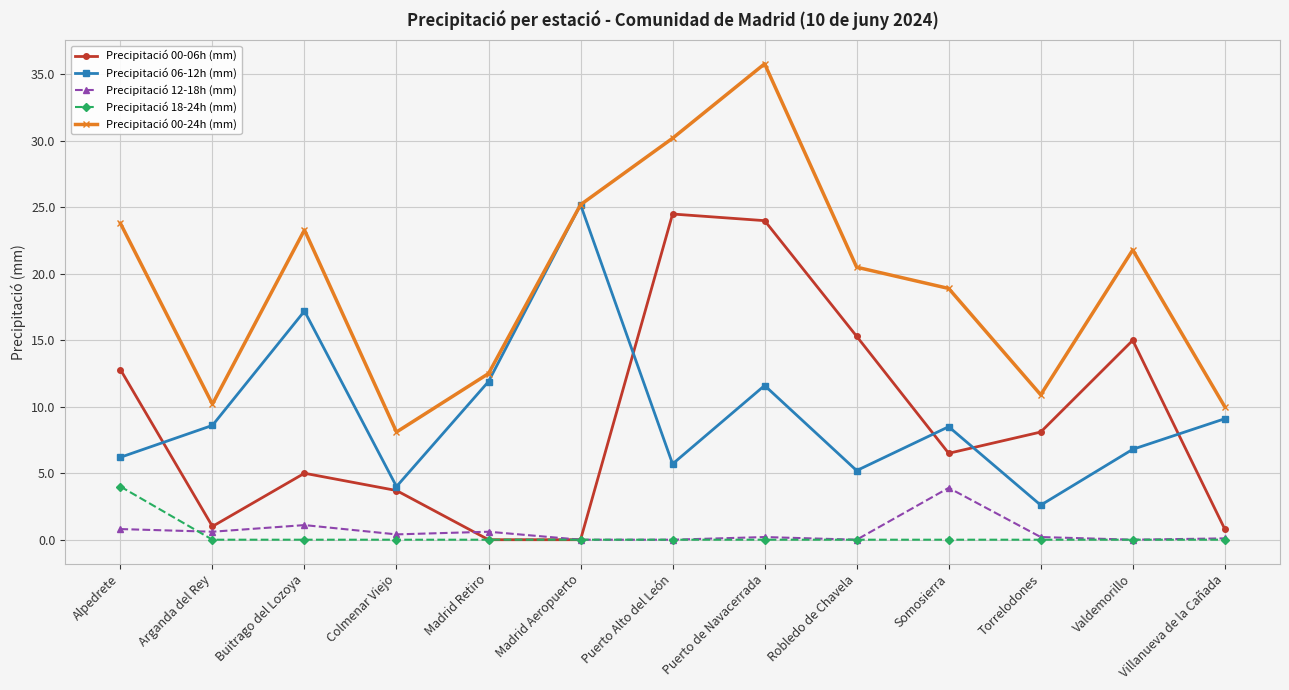

What are all the series names shown in the legend?

Precipitació 00-06h (mm), Precipitació 06-12h (mm), Precipitació 12-18h (mm), Precipitació 18-24h (mm), Precipitació 00-24h (mm)